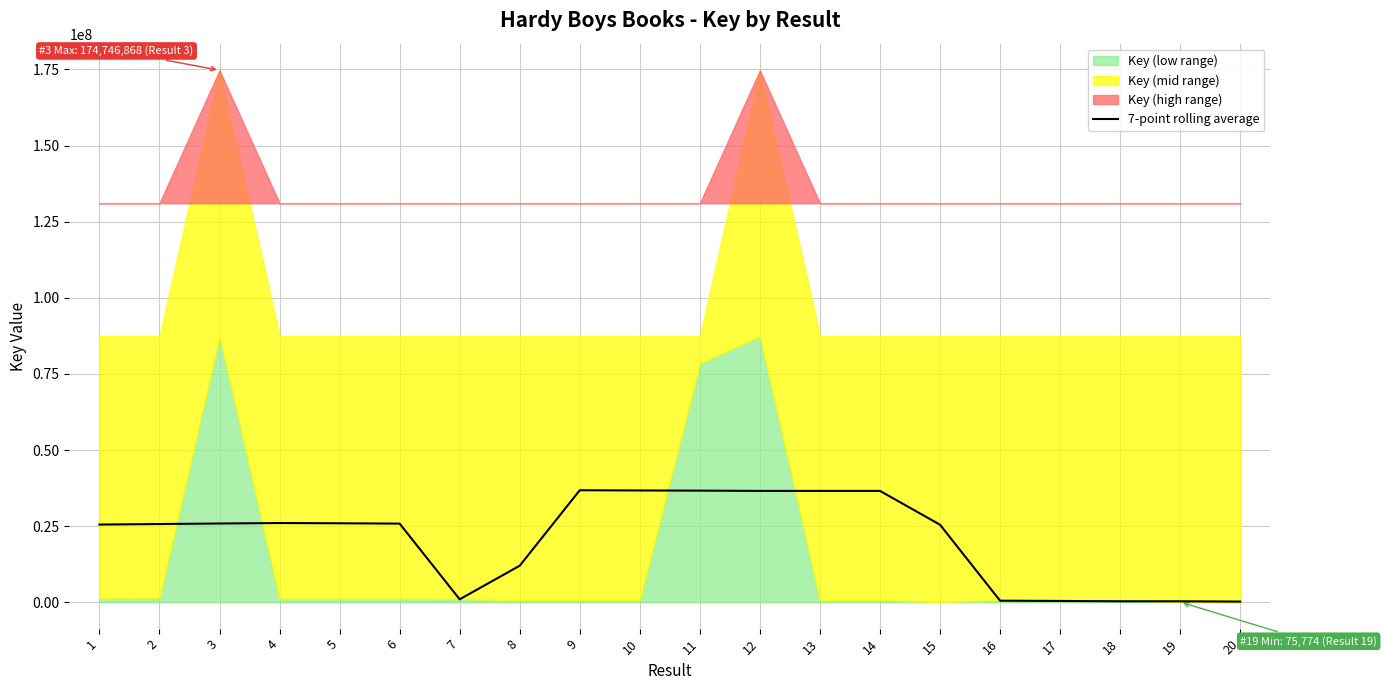

Where is the data nearest to the value 18509631?

8